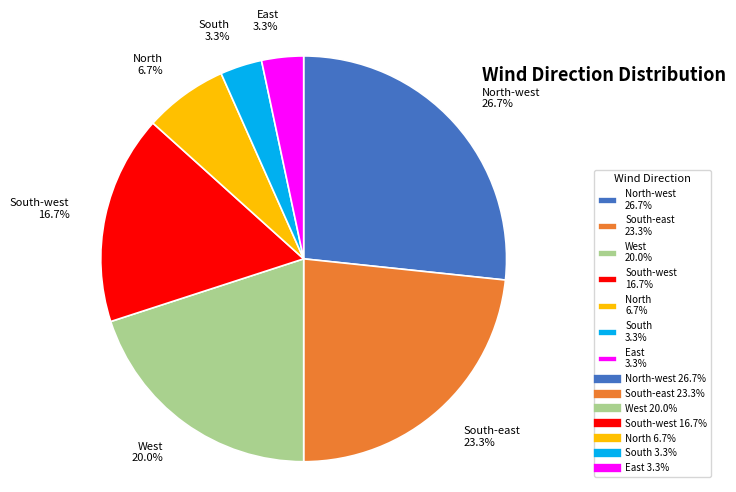

What portion of the pie excludes East 3.3%?

96.7%